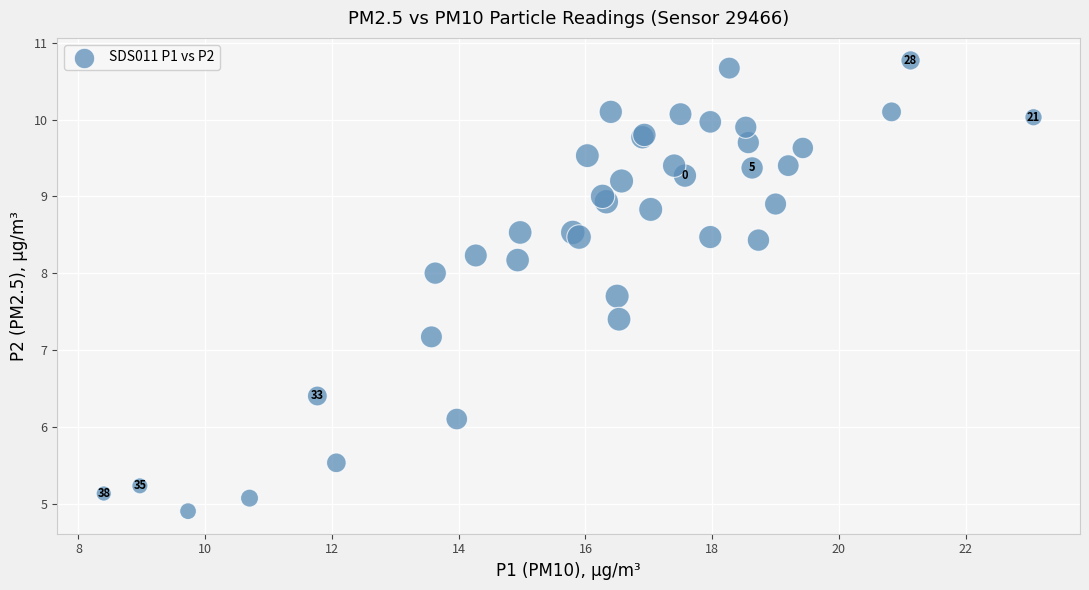

What Y value in the scatter plot is closest to 7?

7.2